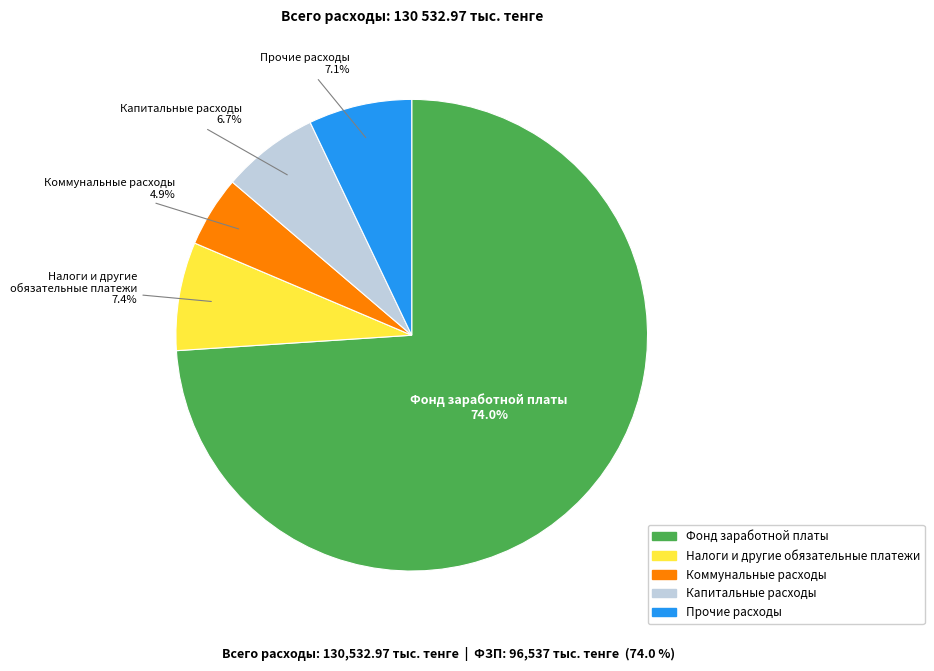

Is there a majority slice in this chart?

Yes